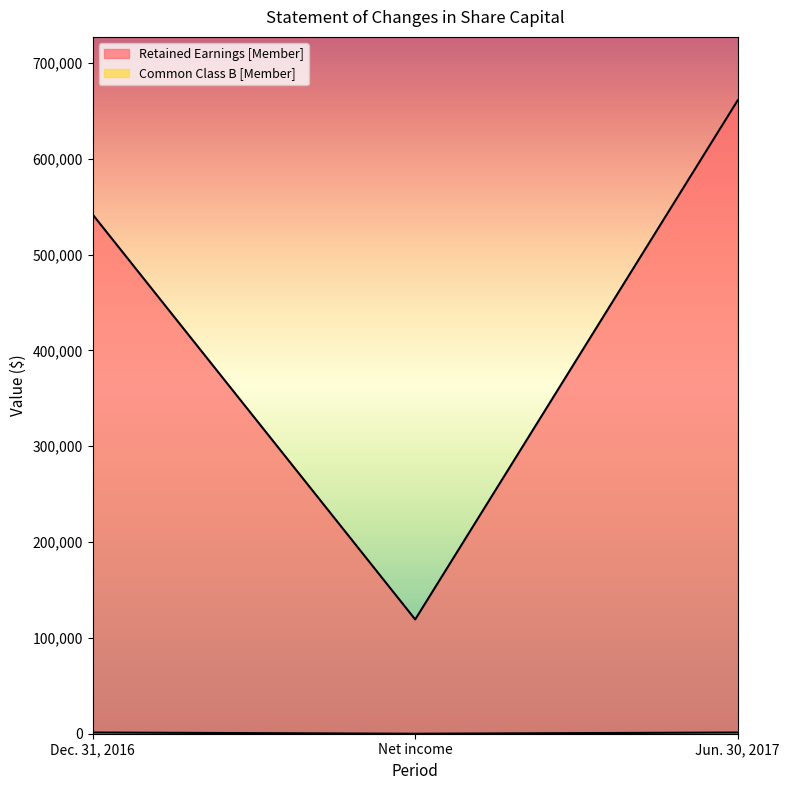

True or false: Retained Earnings [Member] has a value of 661113 at Jun. 30, 2017.

True